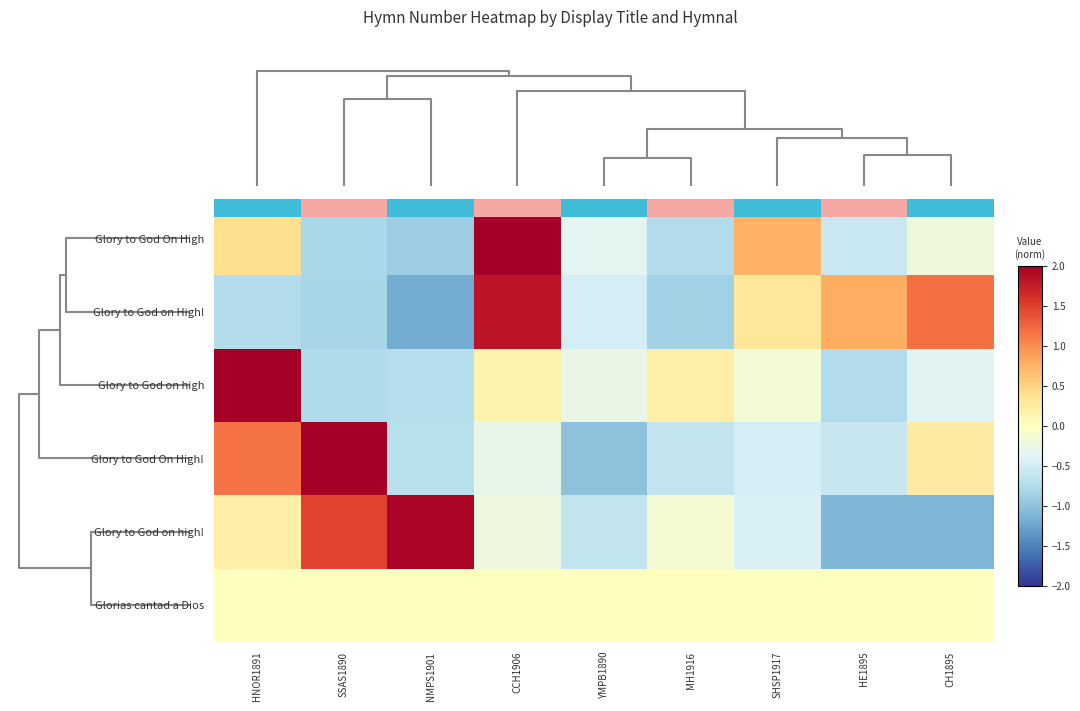

List the series in order of their peak value, lowest first.

Glorias cantad a Dios, Glory to God on High!, Glory to God on high!, Glory to God On High!, Glory to God On High, Glory to God on high